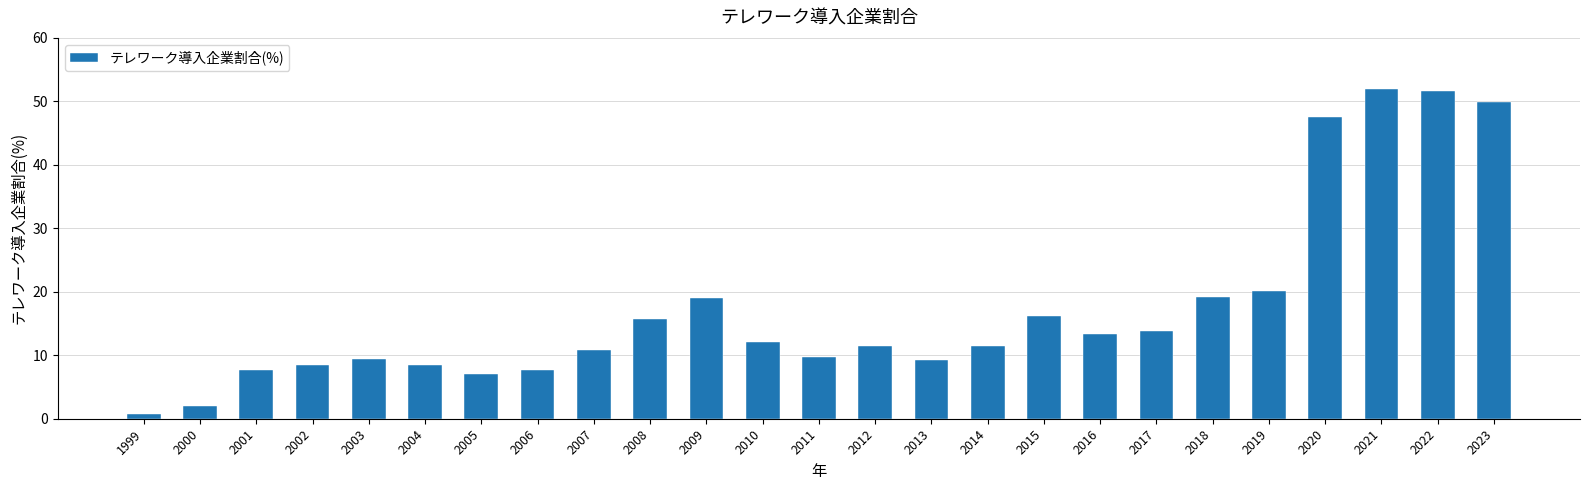

What is the change in value from 2006 to 2018?

+11.5